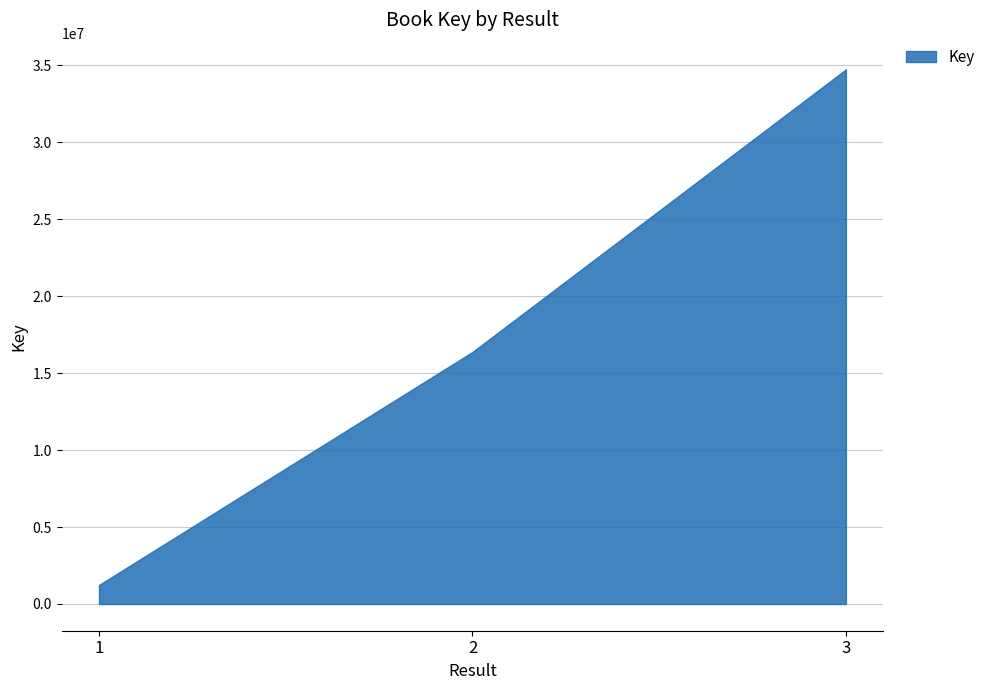

What is the minimum value shown in the chart?

1234543